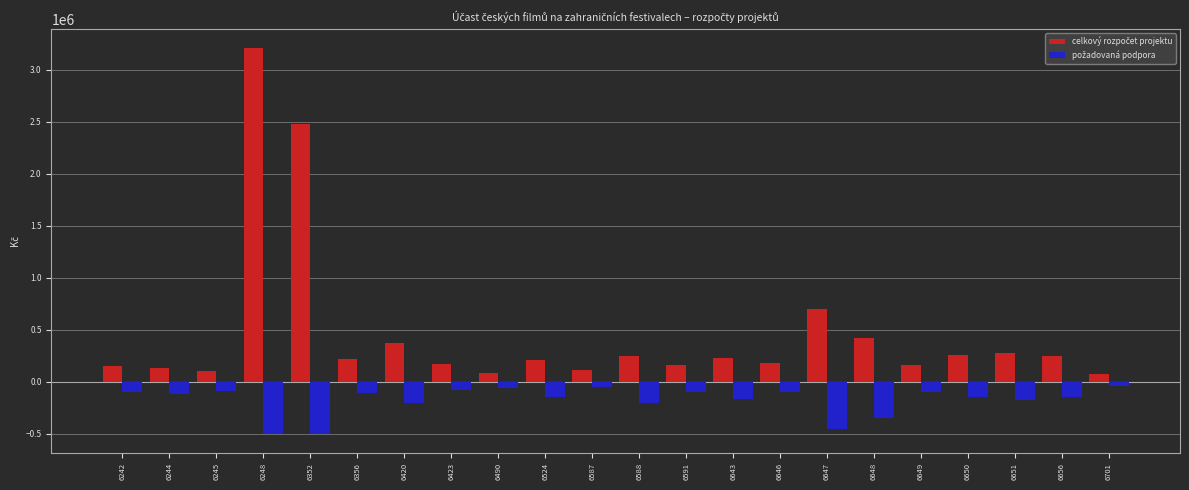

How many groups of bars are there?

22